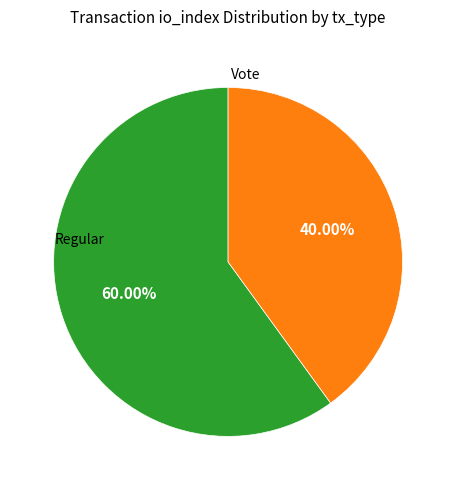

Does any single category account for the majority?

Yes